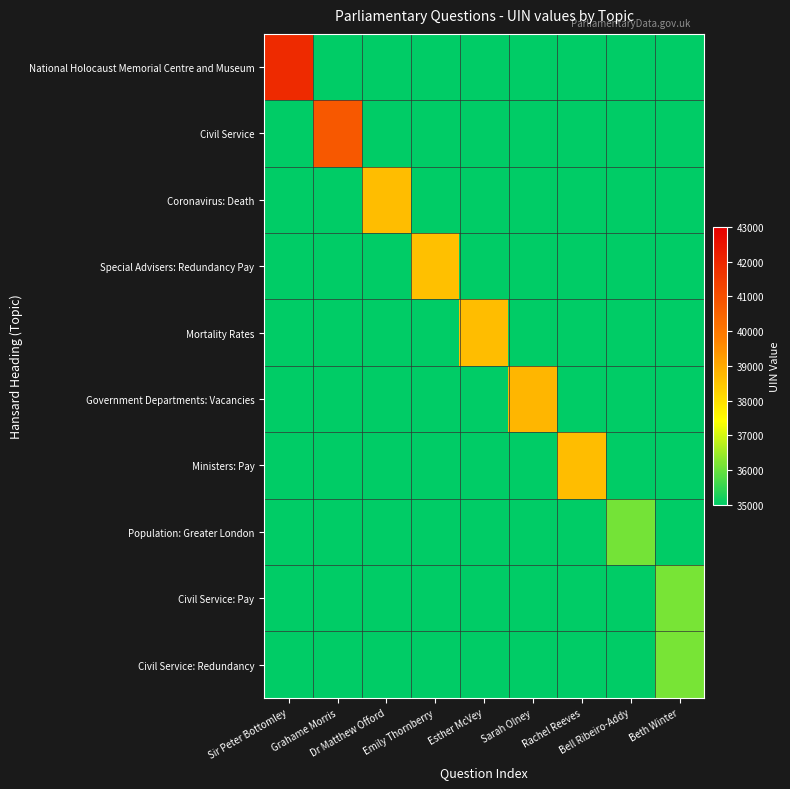

Between Sir Peter Bottomley and Emily Thornberry, which is larger?

Sir Peter Bottomley